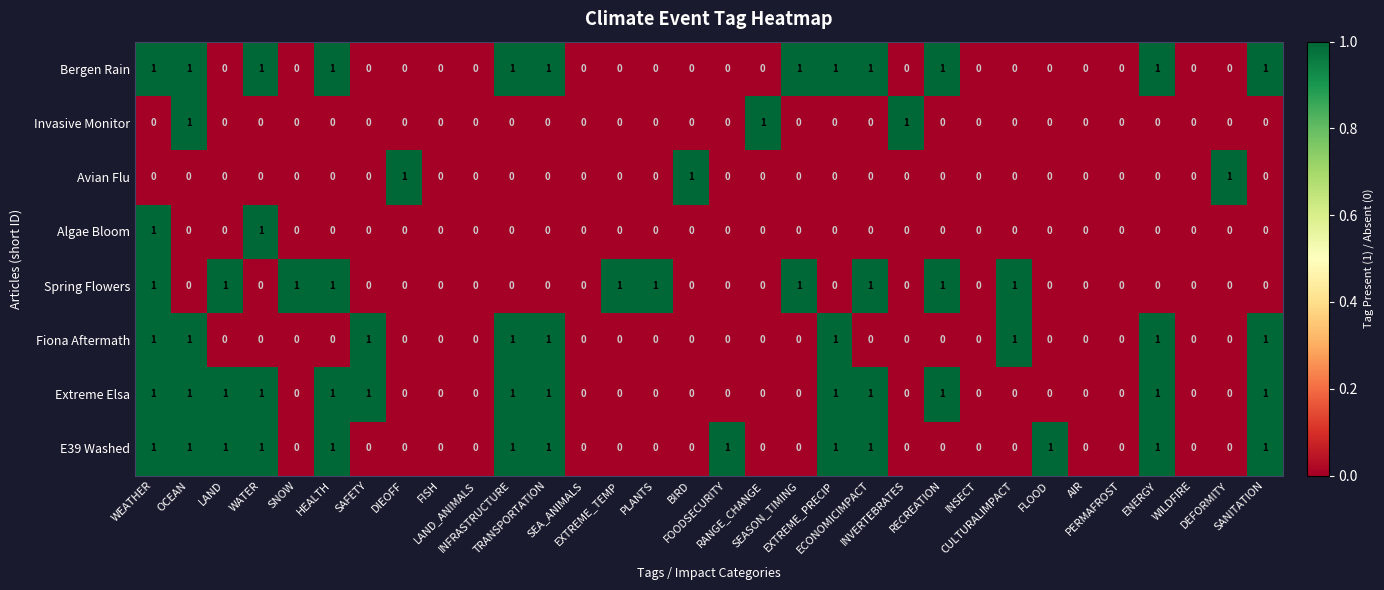

How many Fiona Aftermath values are between 0 and 1?

32